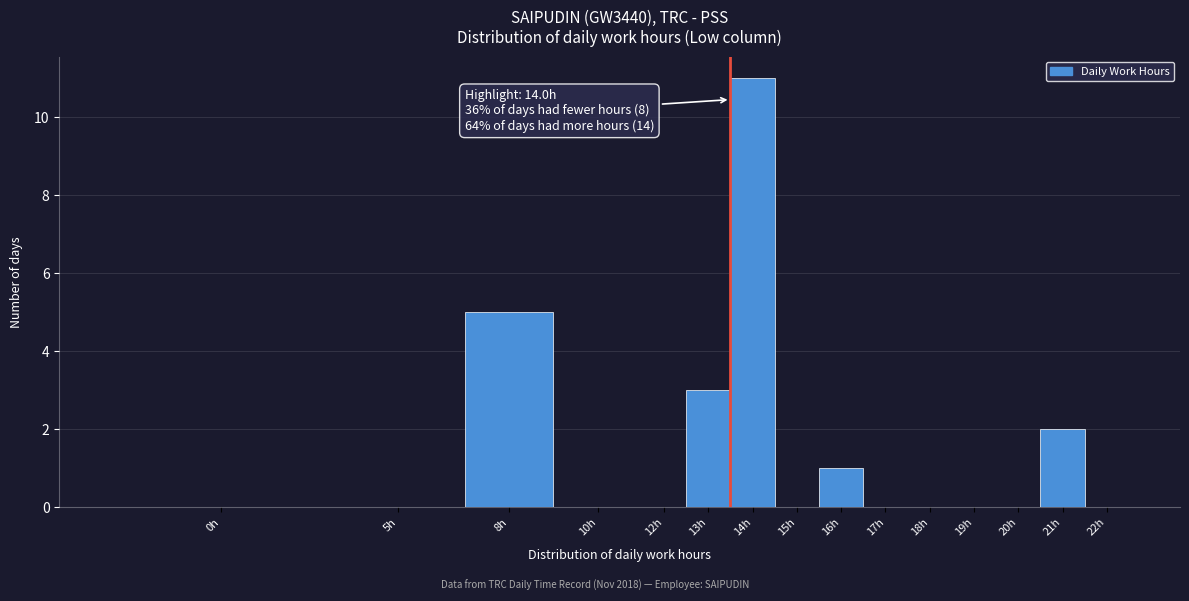

Reading left to right, extract all data points from this chart.

0h=0	5h=0	8h=5	10h=0	12h=0	13h=3	14h=11	15h=0	16h=1	17h=0	18h=0	19h=0	20h=0	21h=2	22h=0